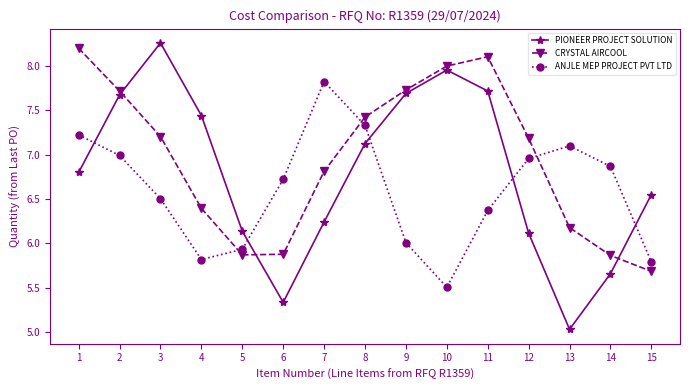

True or false: PIONEER PROJECT SOLUTION has a value of 7.7 at 2.

True